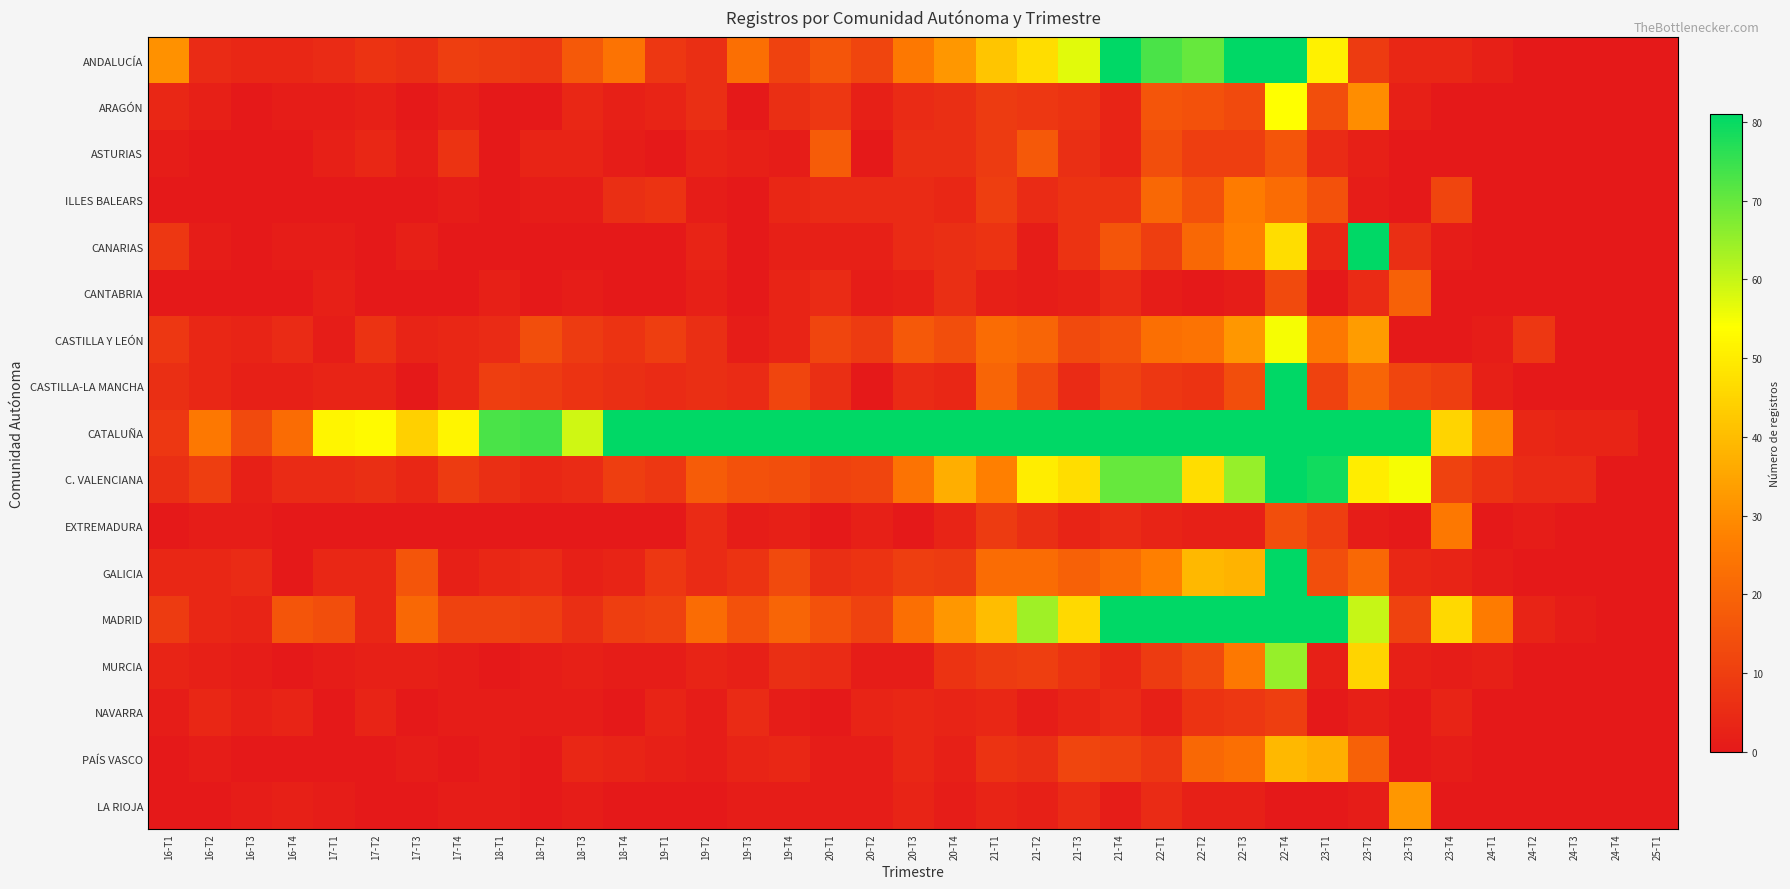

At which category is the sum across all series the highest?

22-T4